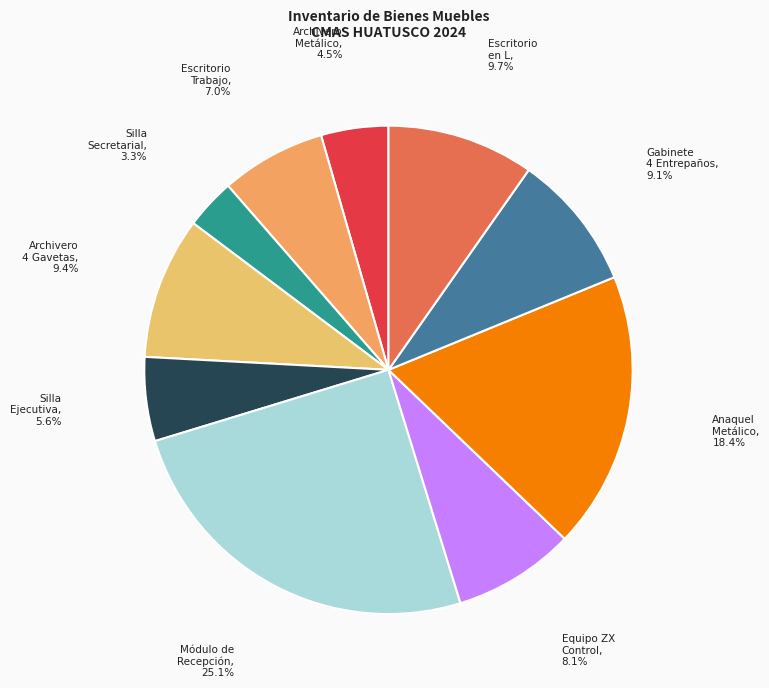

Is the sum of Escritorio Trabajo and Silla Ejecutiva greater than half?

No